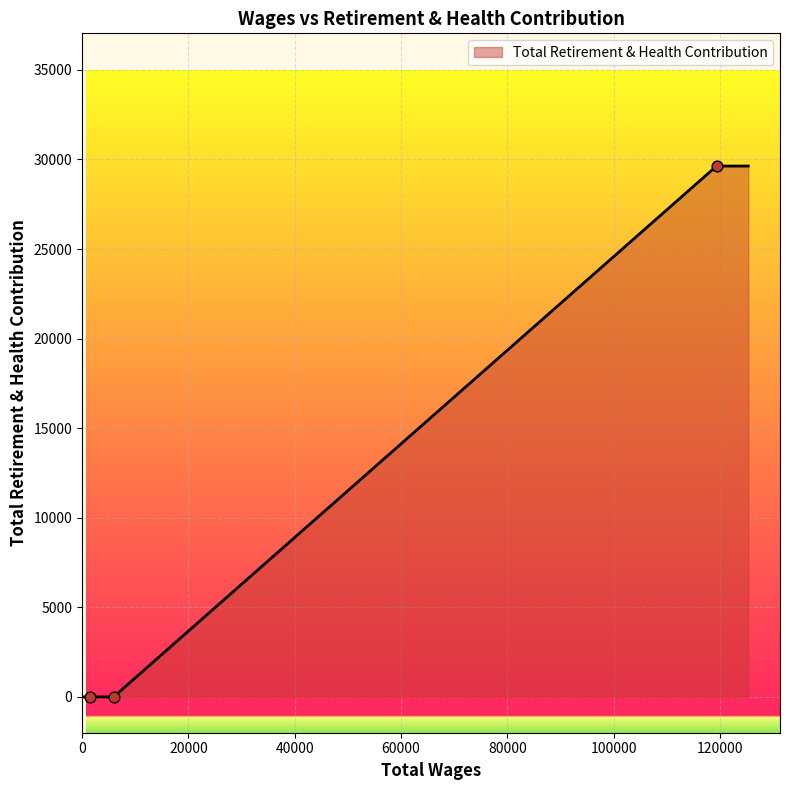

What is the maximum value shown in the chart?

29634